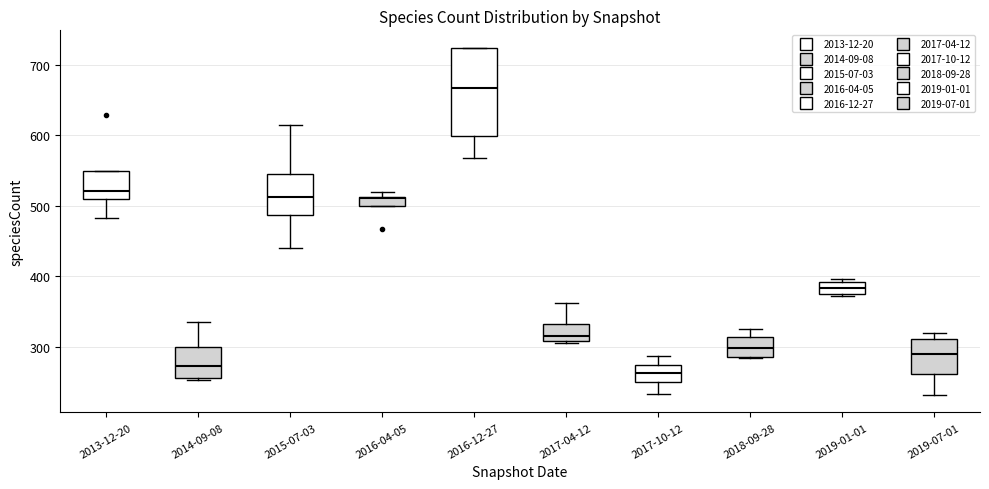

Which box's median line is the highest?

2016-12-27